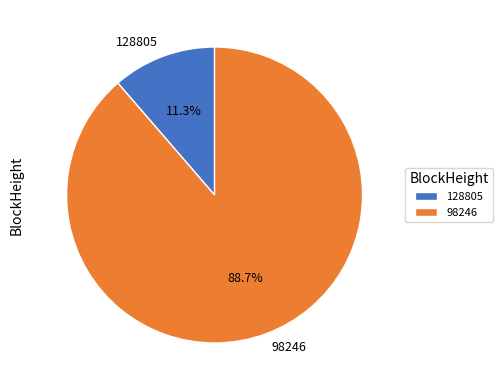

Which category has the biggest portion of the pie?

98246